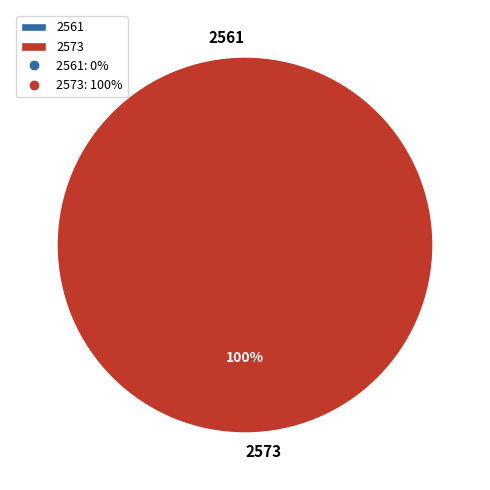

Which slice represents more than half of the pie?

2573